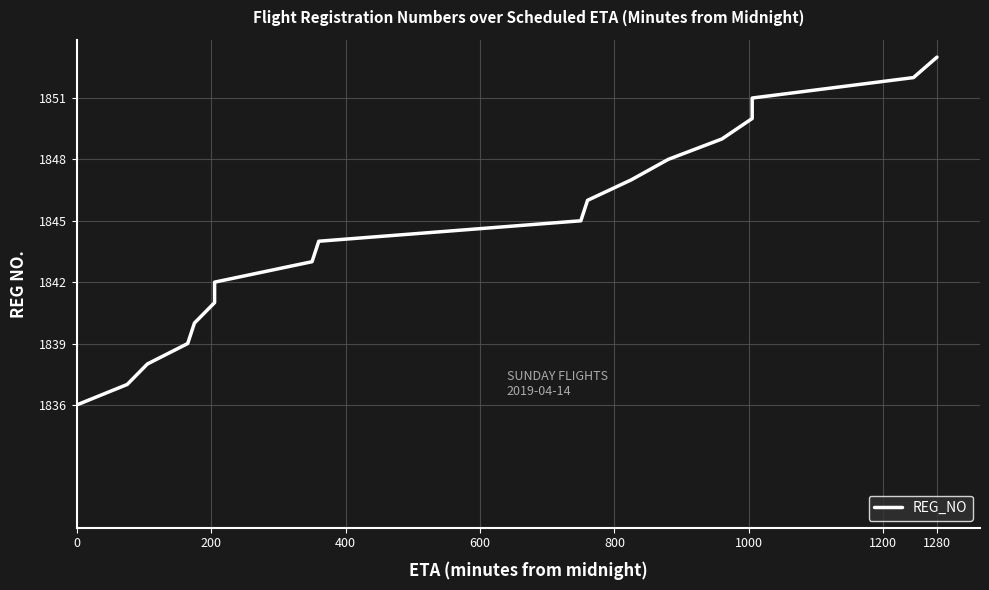

Is it true that the value at 16 is 2907?

False